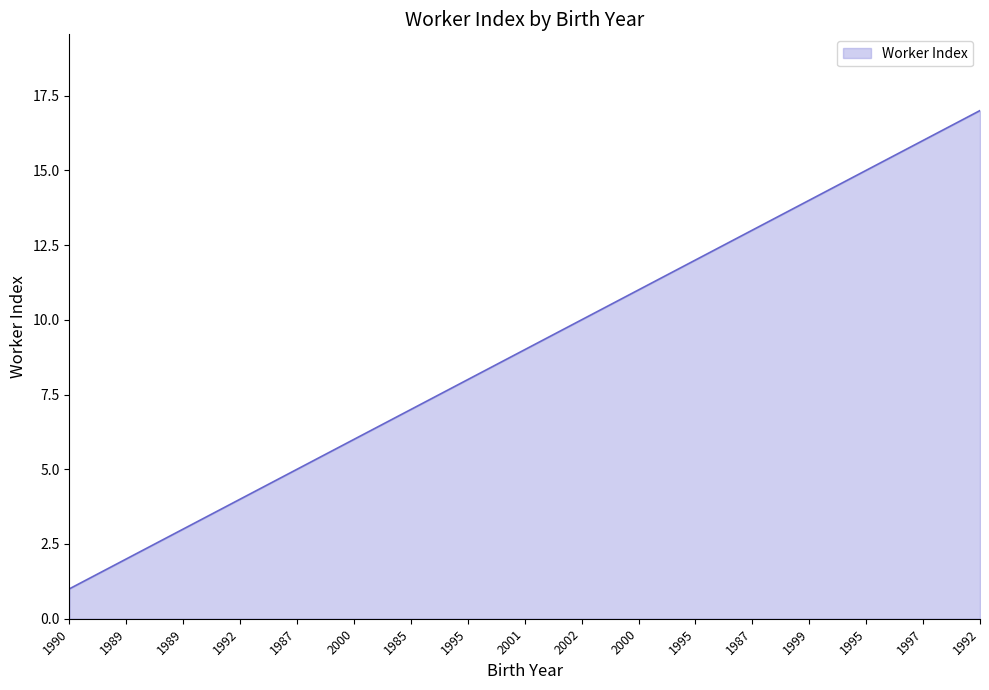

Reading left to right, transcribe all the data shown in this chart.

1990=1	1989=2	1989=3	1992=4	1987=5	2000=6	1985=7	1995=8	2001=9	2002=10	2000=11	1995=12	1987=13	1999=14	1995=15	1997=16	1992=17